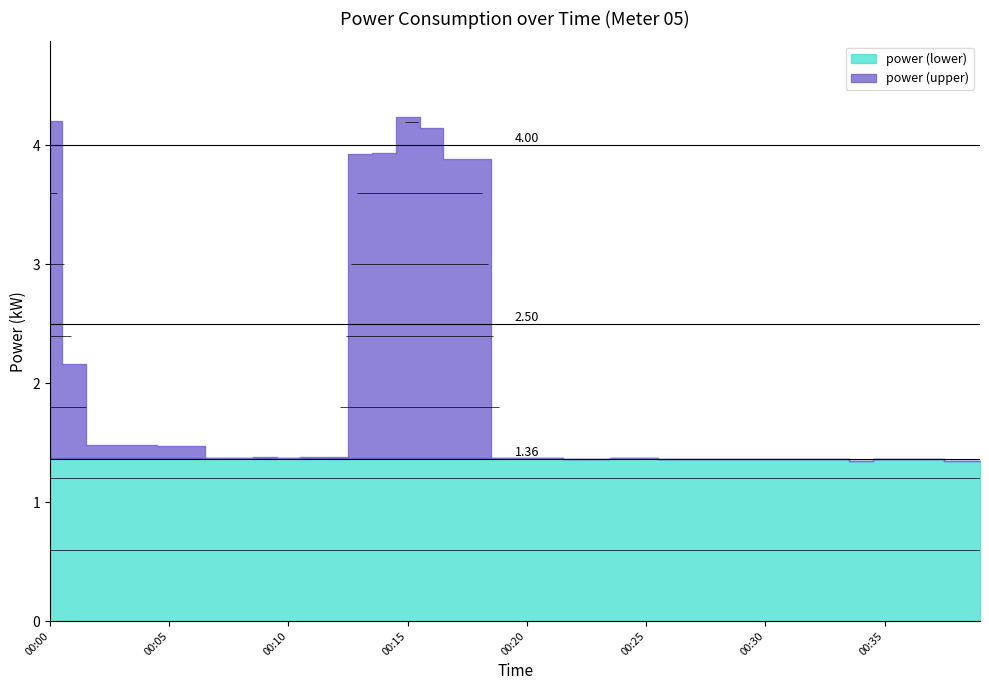

What is the value of the 25th point from the left?

1.4